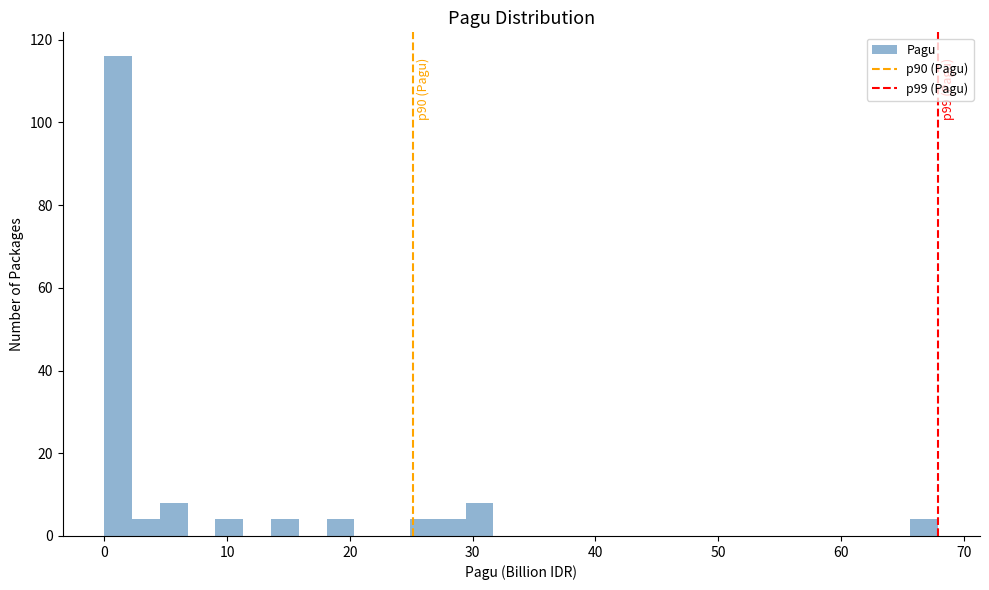

Around what value on the x-axis is the tallest bar? Give the approximate position of its centre, as read against the axis.

1